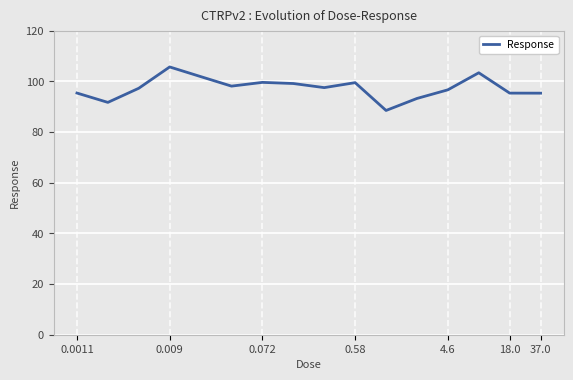

What is the difference between the maximum and minimum values?

17.2